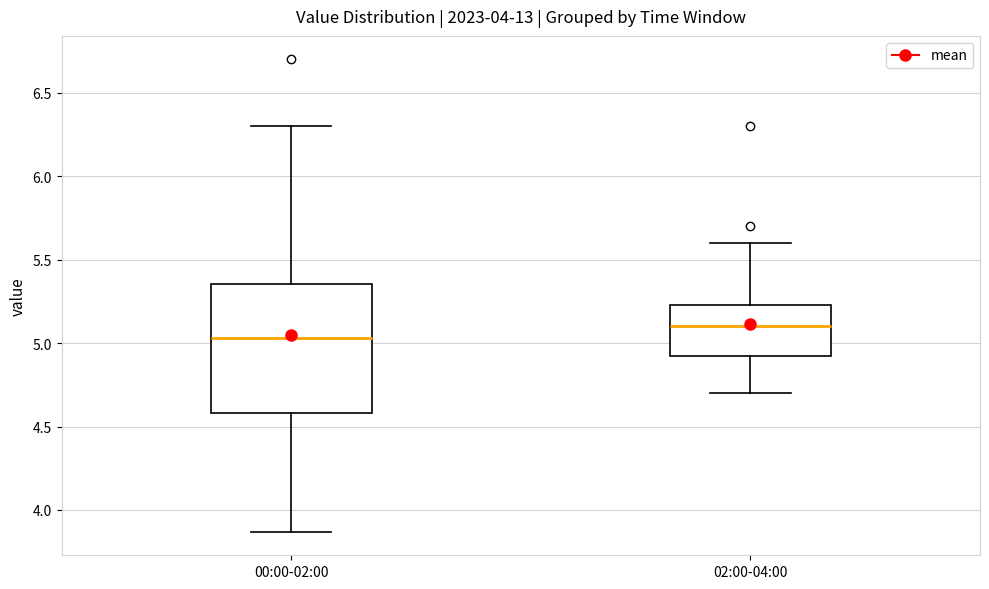

Which box has the lowest median line?

00:00-02:00